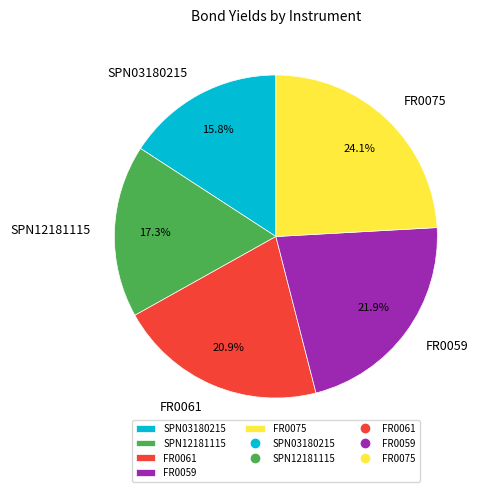

What percentage is the SPN12181115 slice, to the nearest percent?

17%